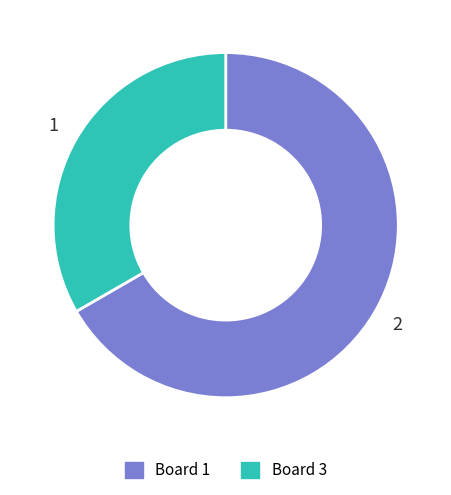

Does any single category account for the majority?

Yes